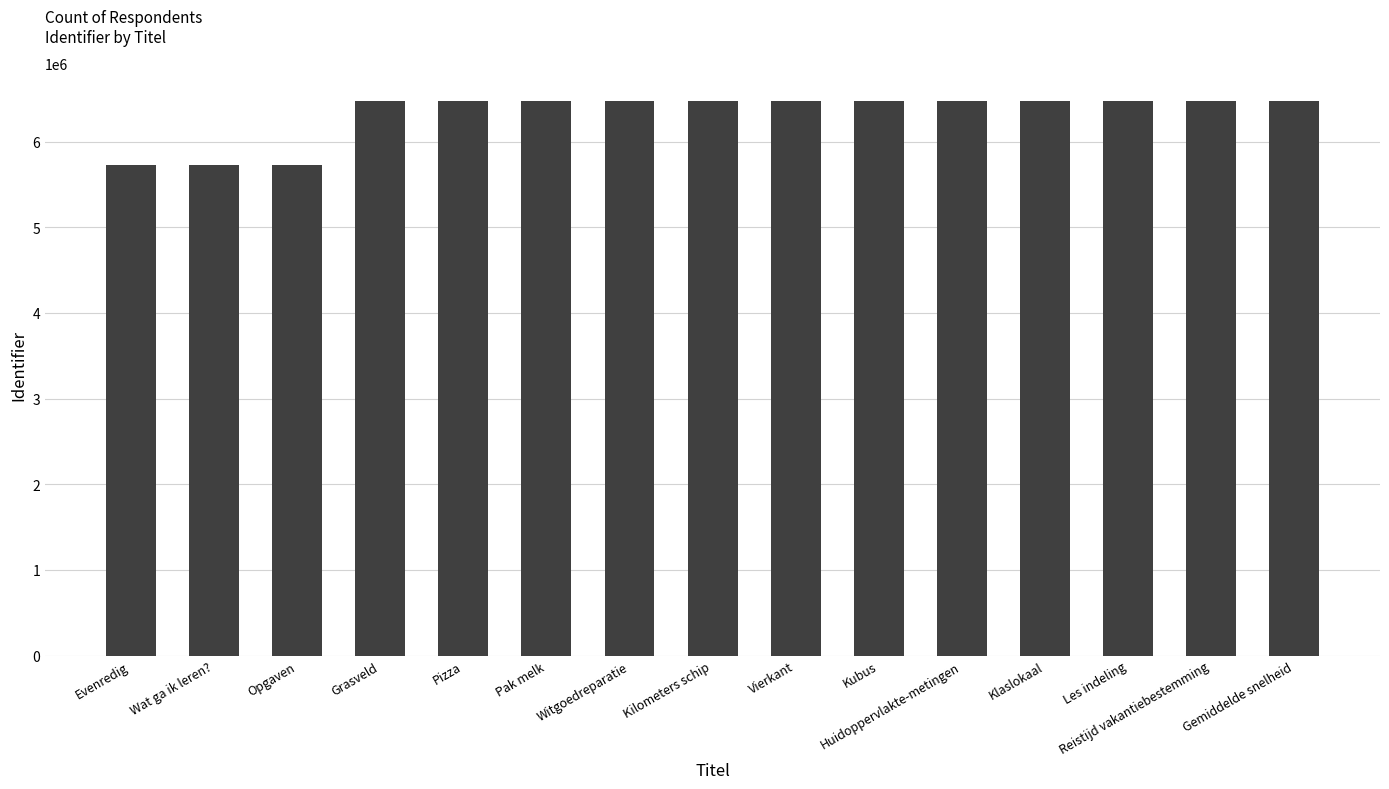

How many data points are less than 6472132?

7